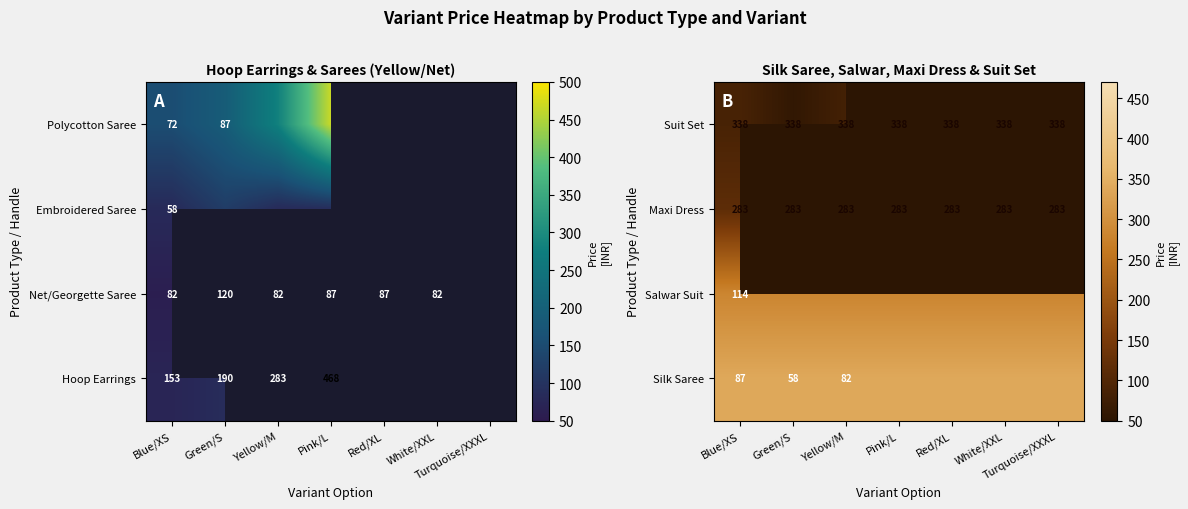

Is it true that Silk Saree equals 87 at Blue/XS?

True